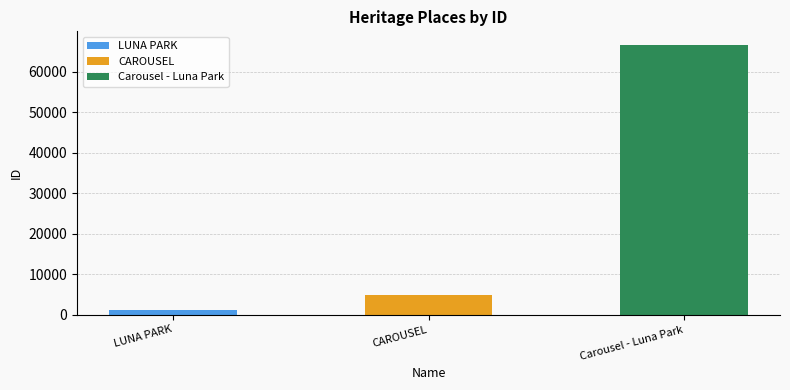

How many categories are shown in the chart?

3